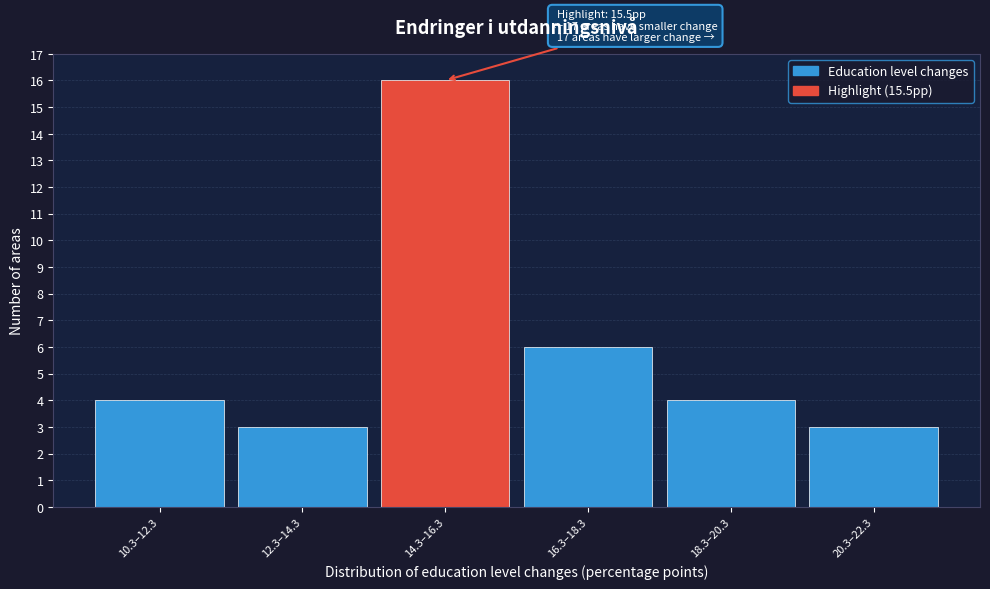

Reading left to right, transcribe all the data shown in this chart.

4	3	16	6	4	3